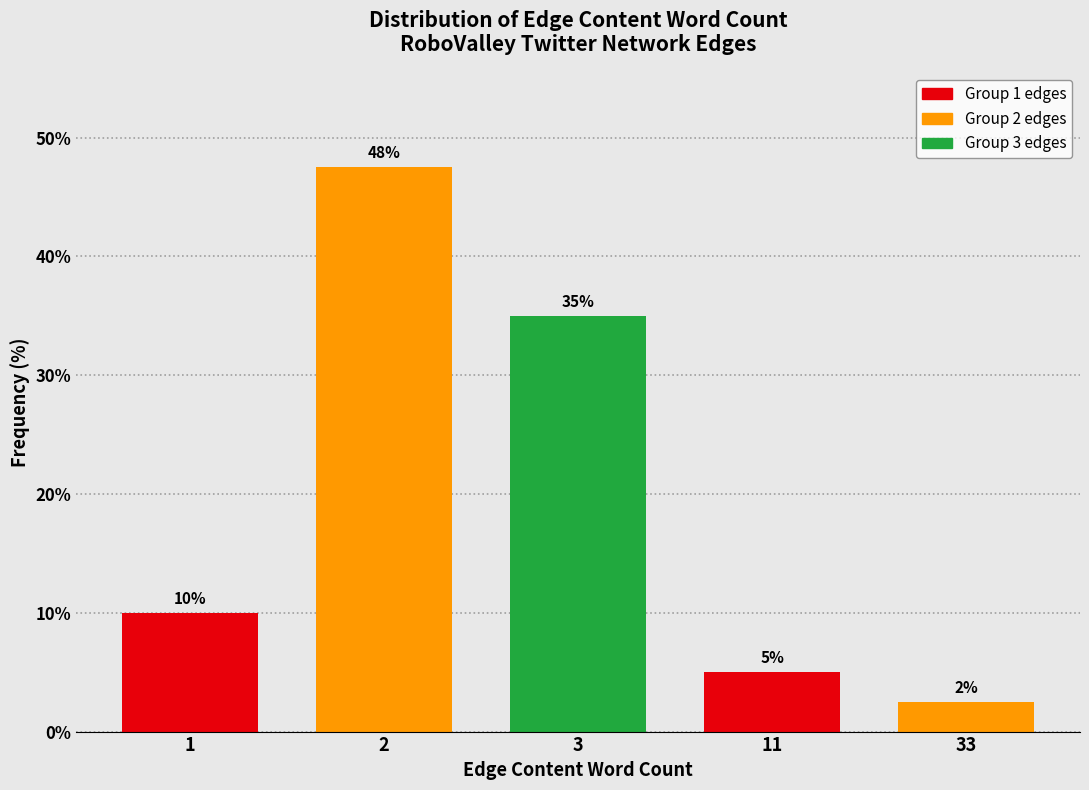

What is the value of the 3rd bar from the left?

35.0